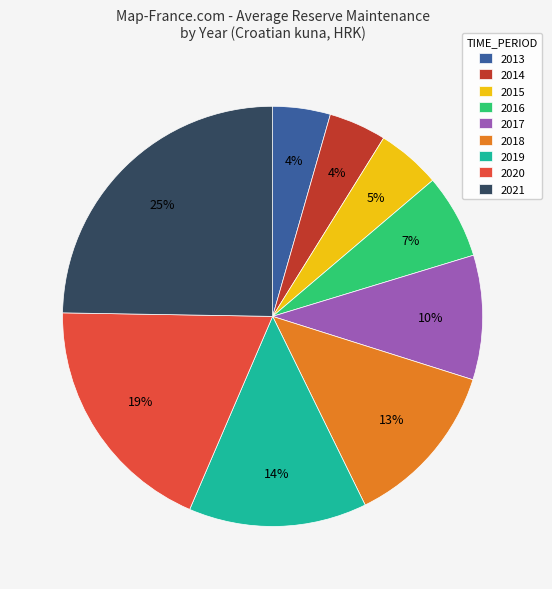

What is the largest slice in the pie chart?

2021